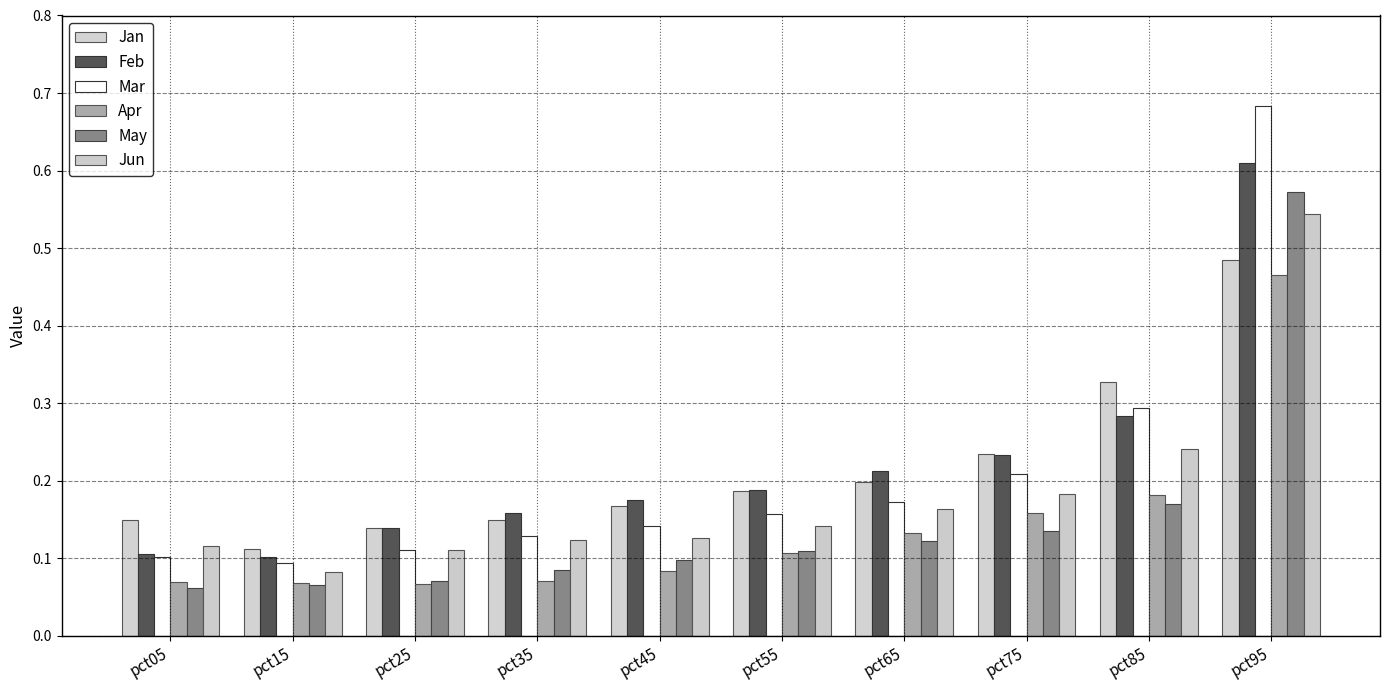

What is the difference between the maximum and second lowest values in the Feb series?

0.5